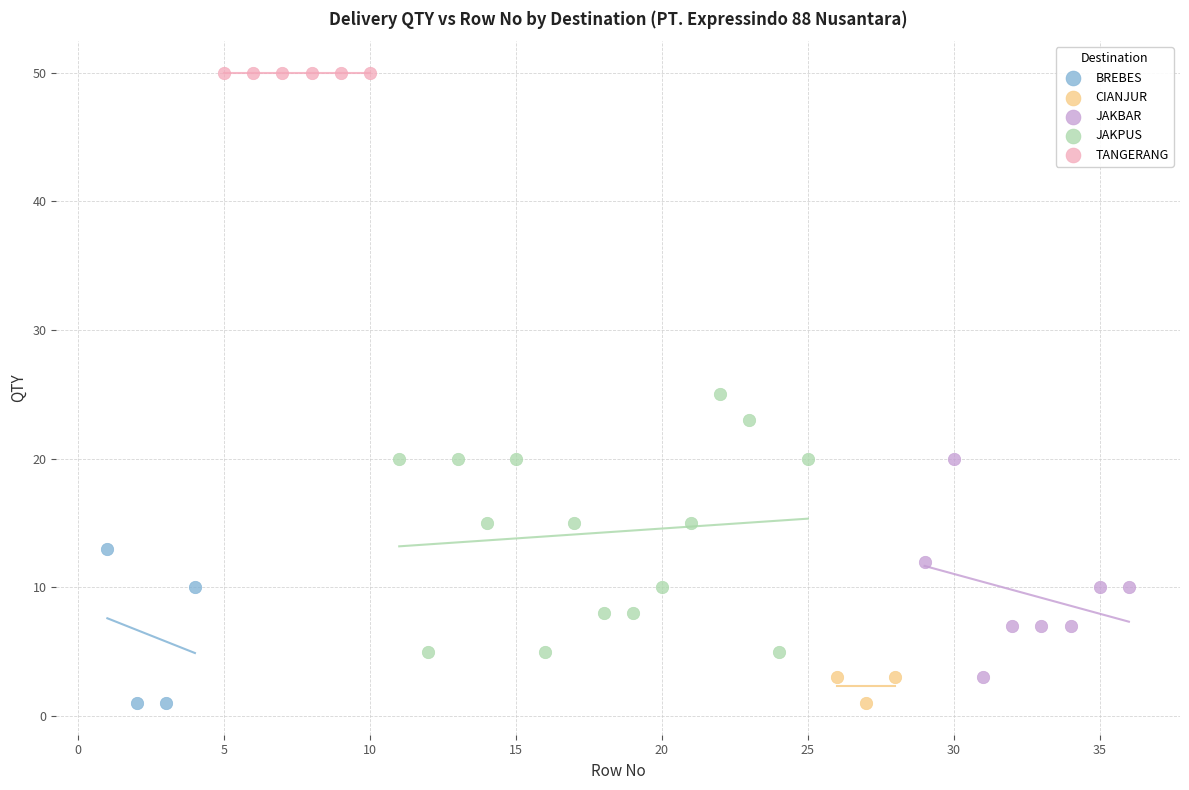

What are all the series names shown in the legend?

BREBES, CIANJUR, JAKBAR, JAKPUS, TANGERANG